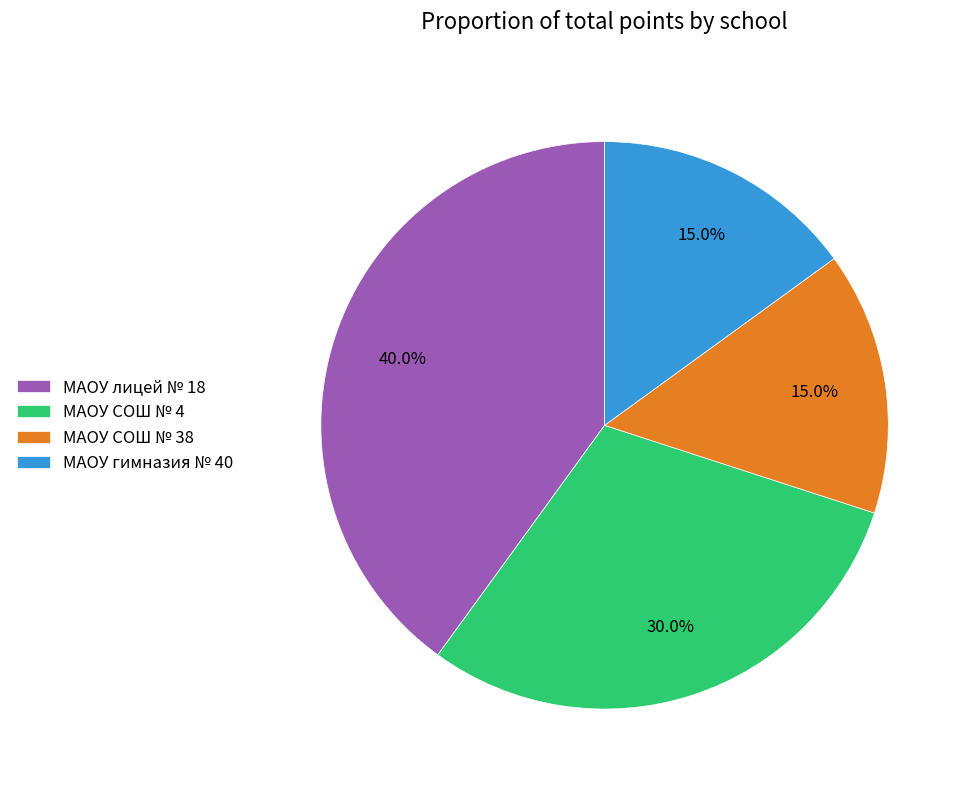

Approximately how many times larger is the value at МАОУ лицей № 18 compared to МАОУ СОШ № 4?

1.3